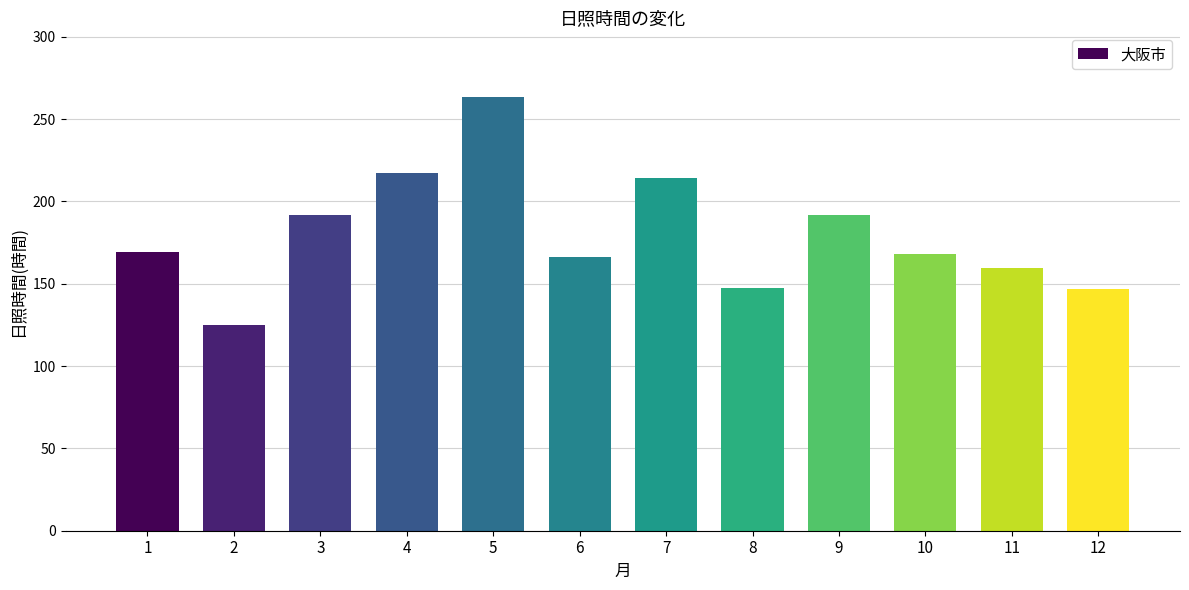

The chart shows a value of 64.5 at 11. True or false?

False